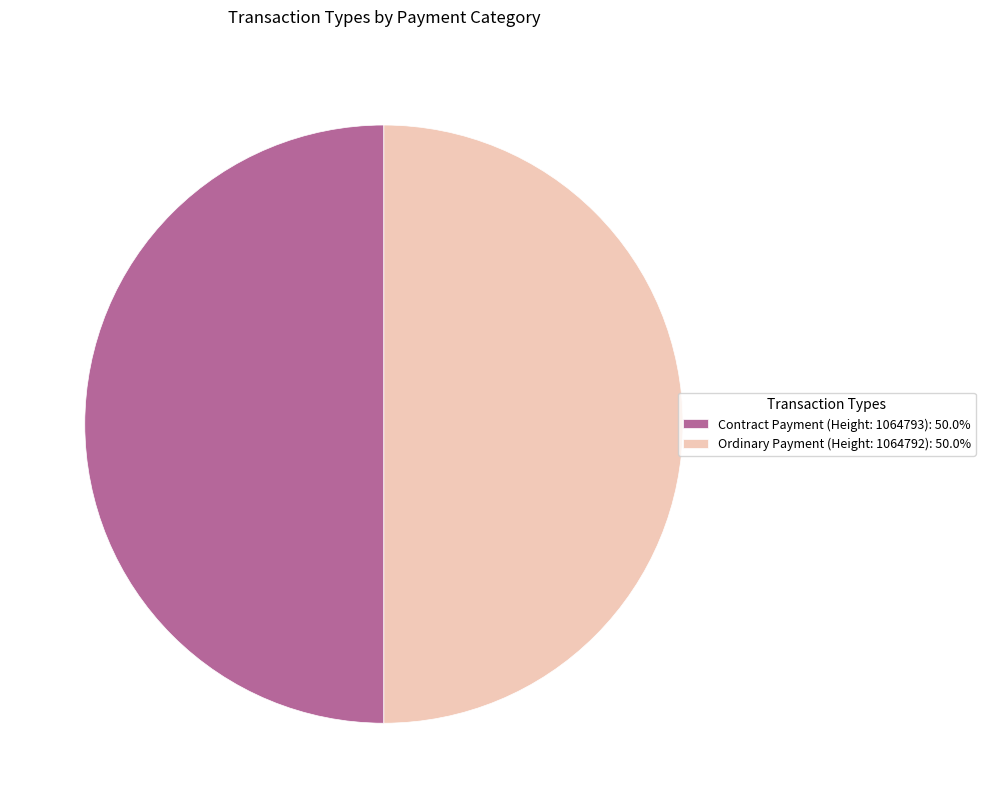

Combined, do Contract Payment (Height: 1064793): 50.0% and Ordinary Payment (Height: 1064792): 50.0% account for over 50%?

Yes